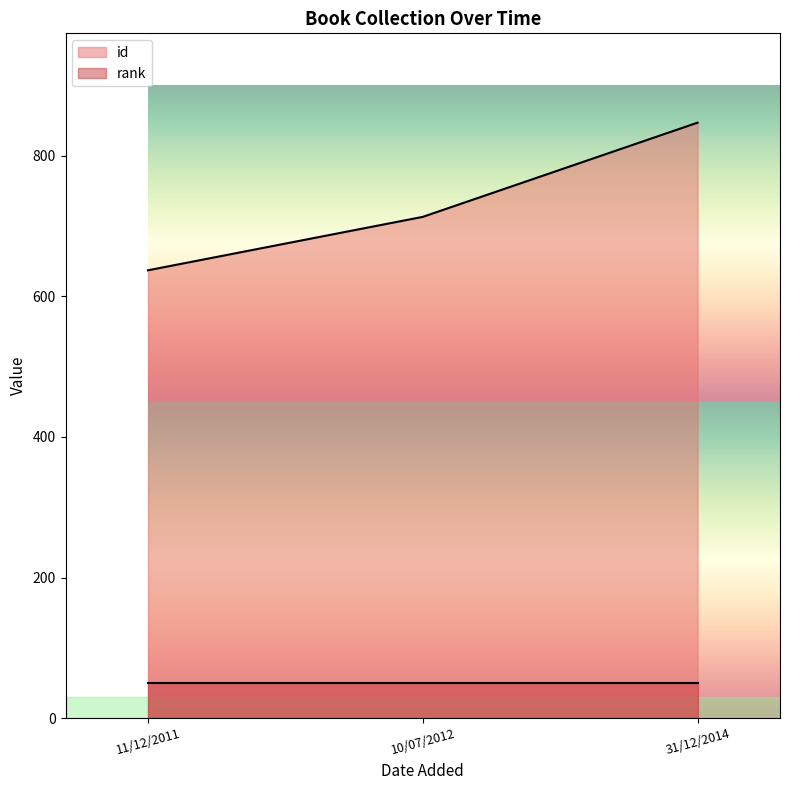

What is the value of the 1st point from the left?

637